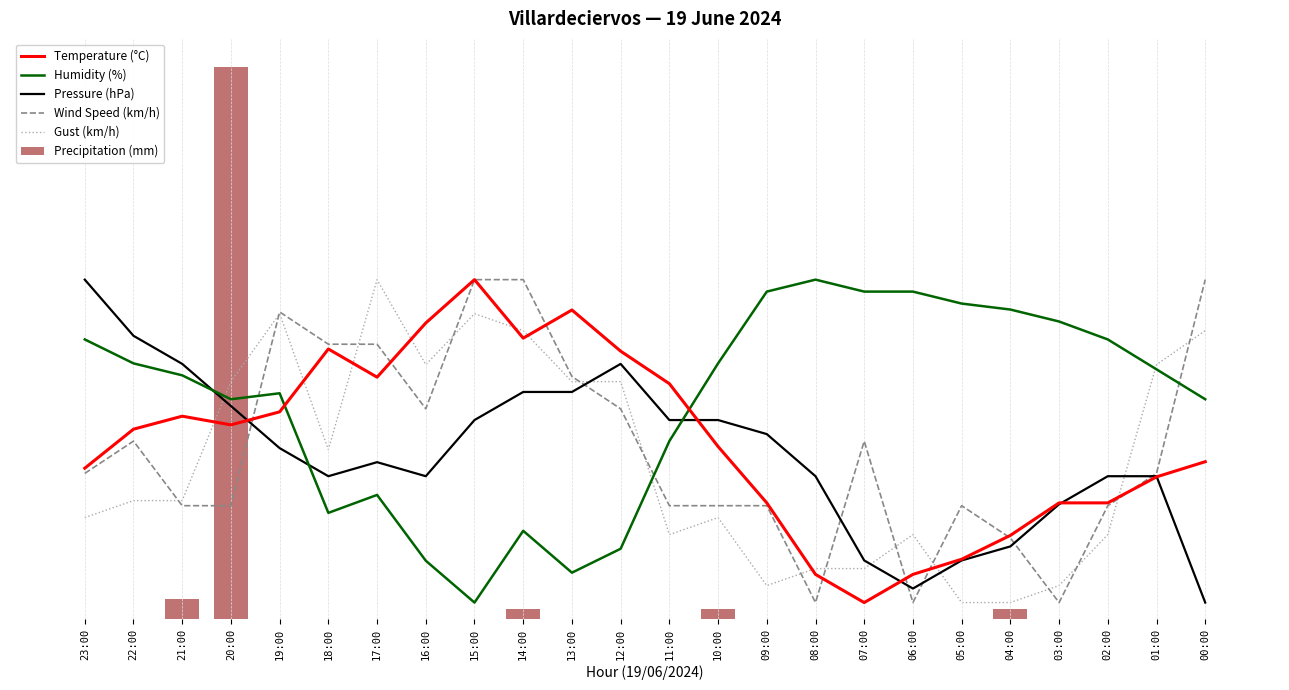

The Gust (km/h) series shows 6.4 at 12:00. True or false?

False